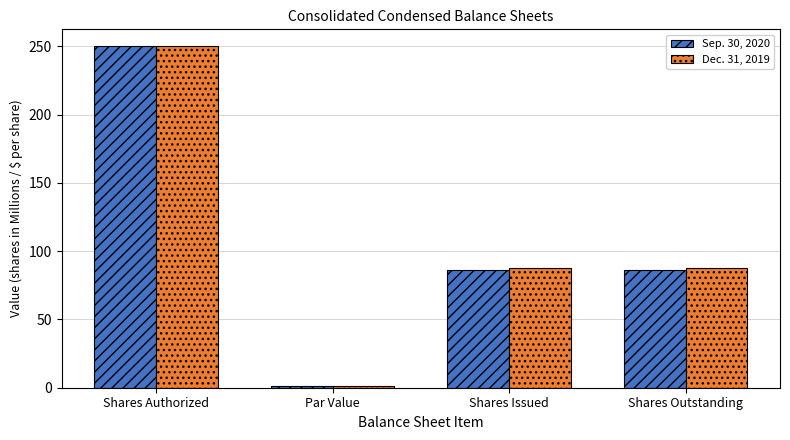

Which label corresponds to the largest value in the chart?

Shares Authorized